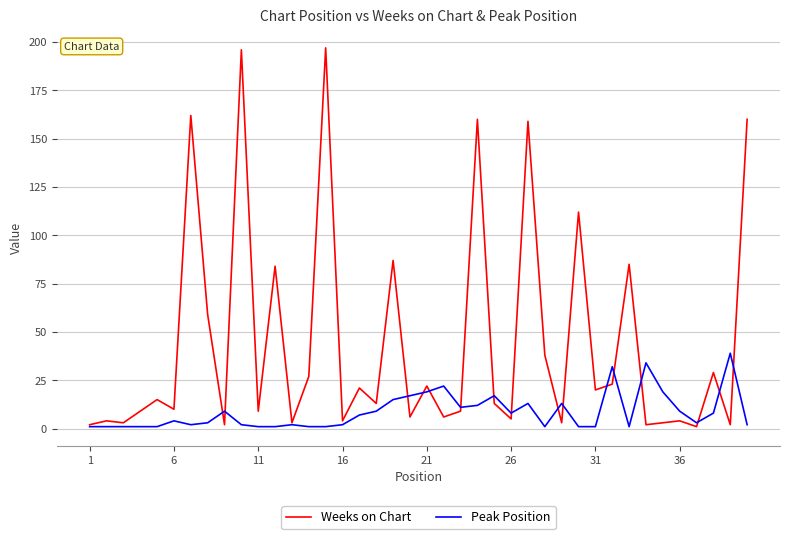

Rank the series by their maximum value, from highest to lowest.

Weeks on Chart, Peak Position